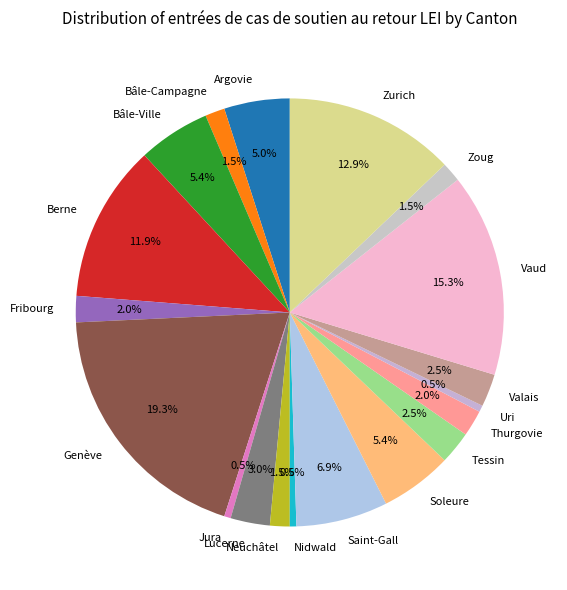

To the nearest percent, what percentage of the pie is Soleure?

5%